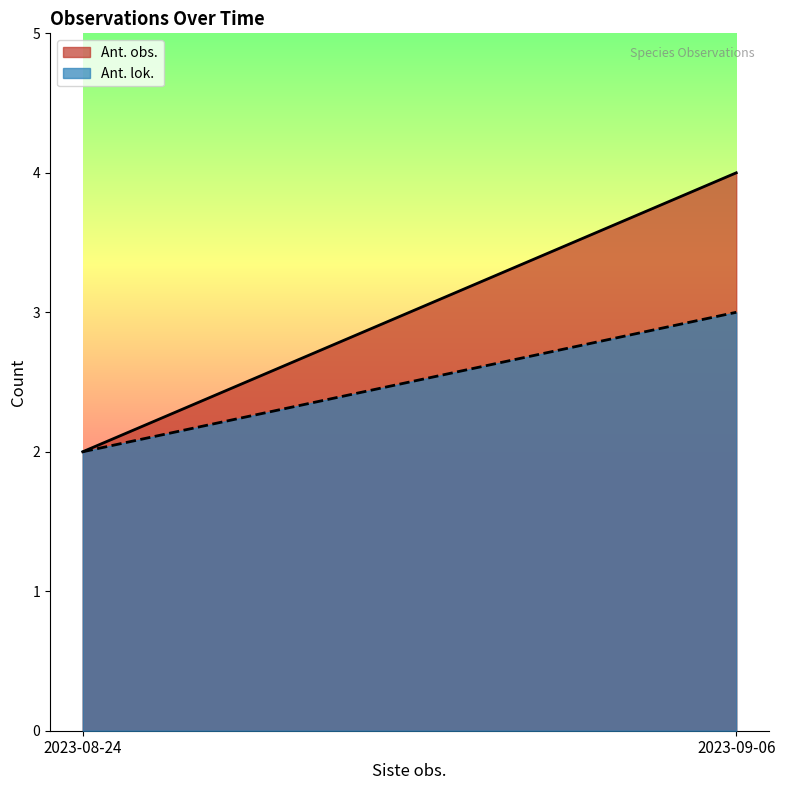

At which category is the sum across all series the highest?

2023-09-06